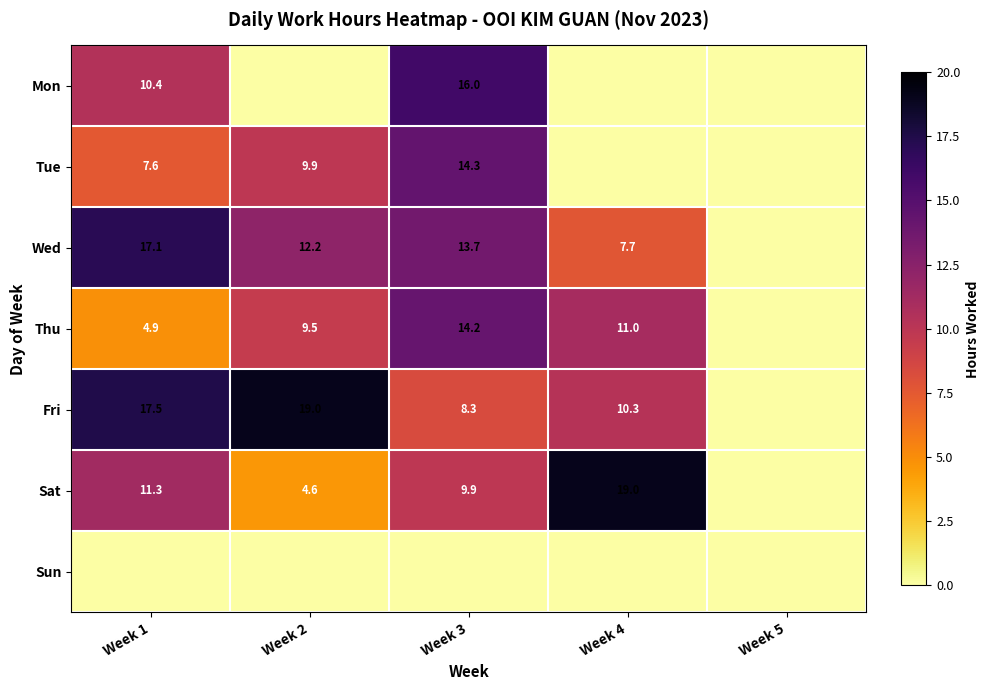

Is the value of Wed at Week 4 greater than the value of Tue at Week 2?

No